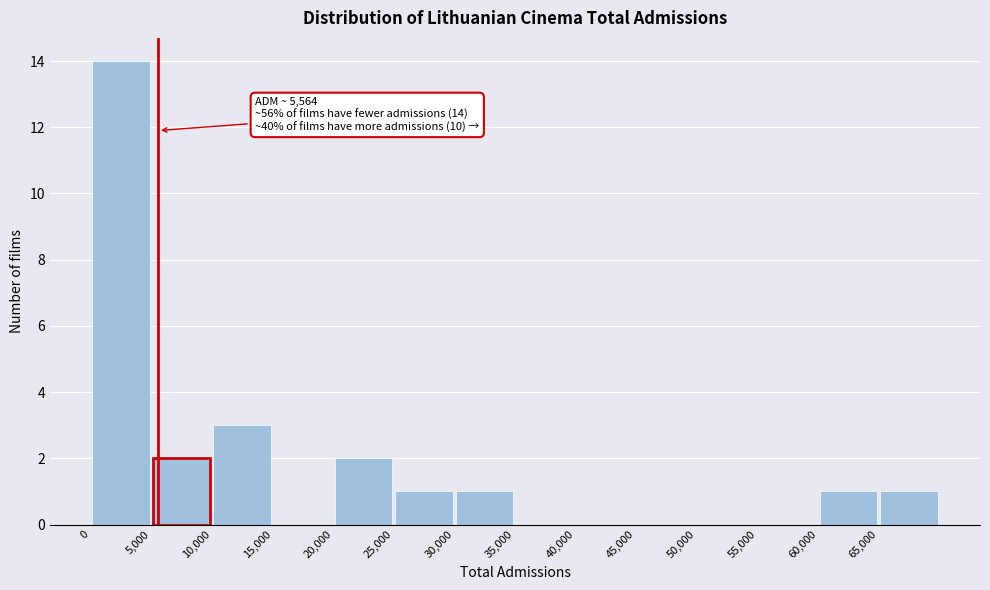

Over which range of the x-axis is the bar tallest?

0 to 5000